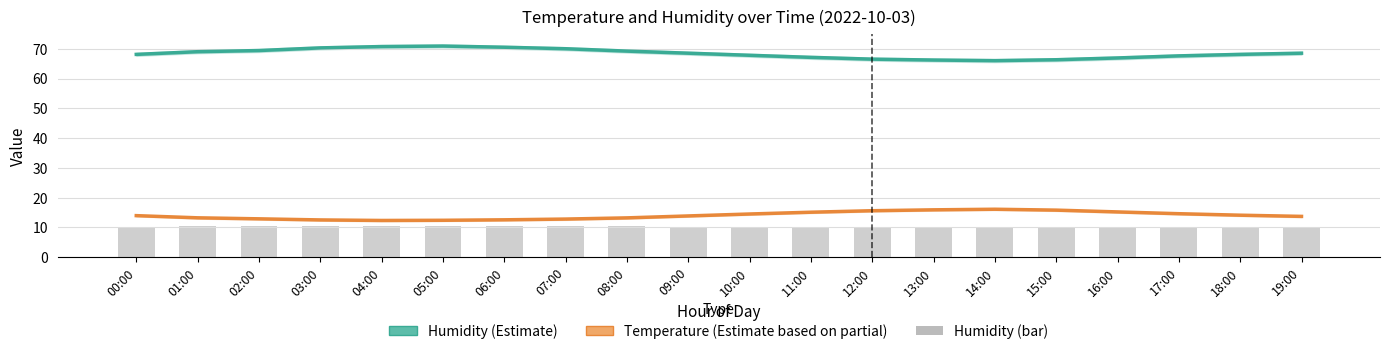

Which has a higher value, 17:00 or 14:00?

17:00